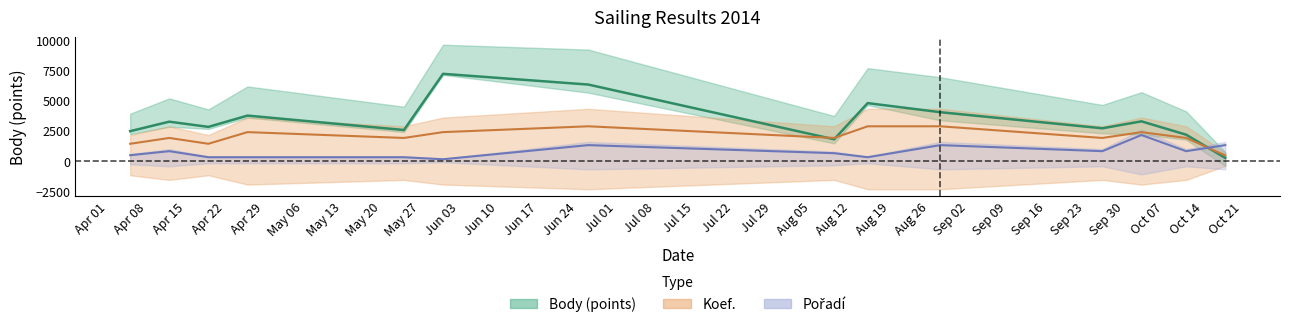

List the series in order of their overall mean, lowest first.

Pořadí, Koef., Body